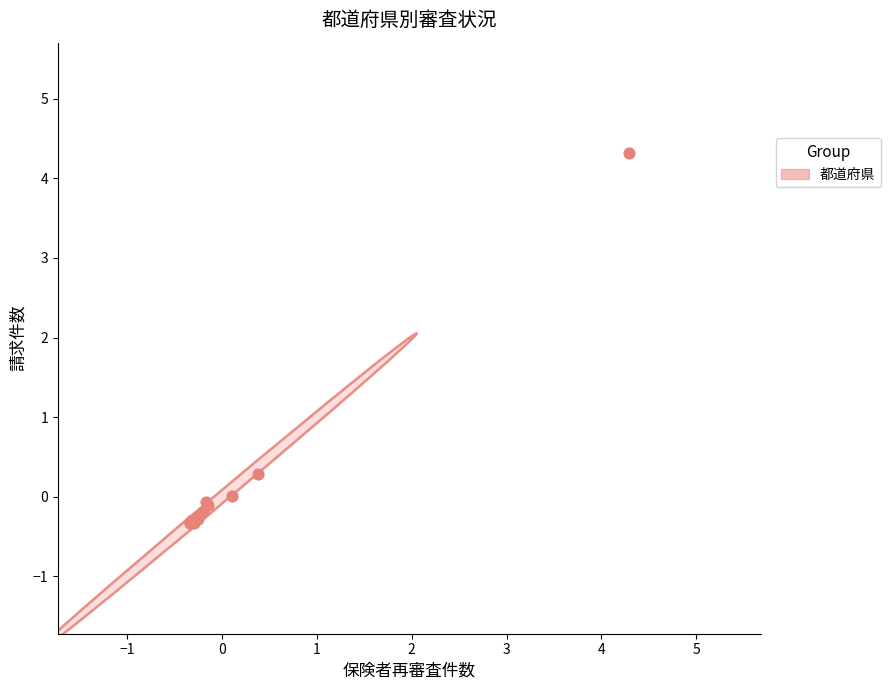

What Y value in the scatter plot is closest to 1?

0.3